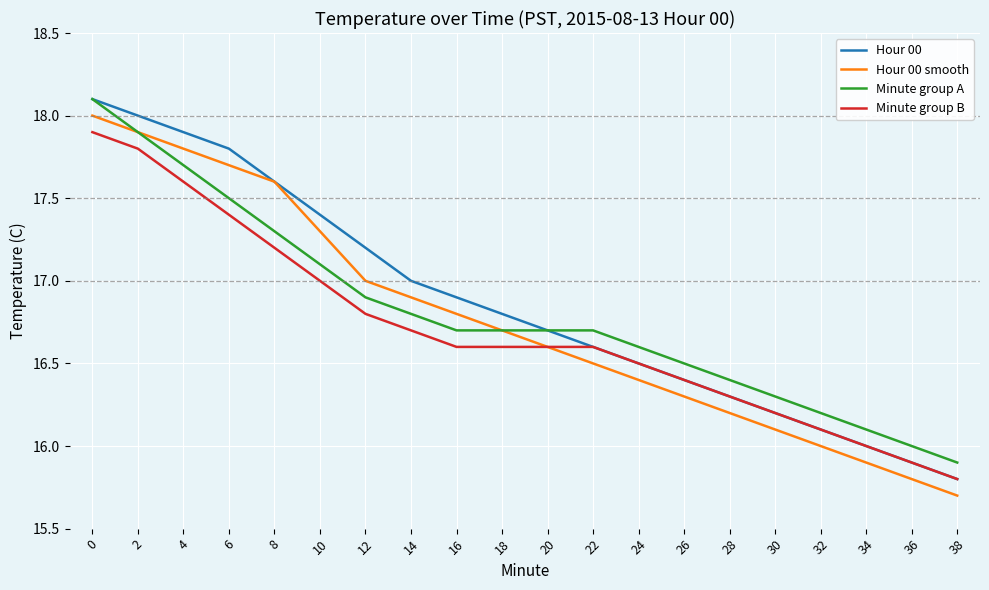

List the labels in order of Hour 00 smooth value, largest first.

0, 2, 4, 6, 8, 10, 12, 14, 16, 18, 20, 22, 24, 26, 28, 30, 32, 34, 36, 38